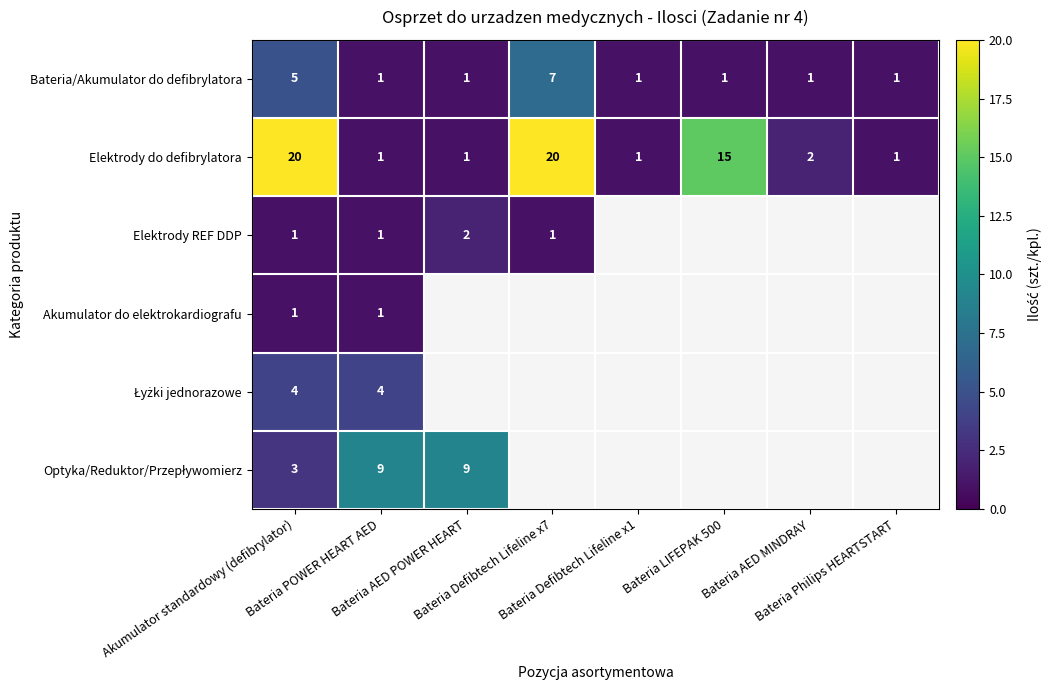

What is the difference between the maximum and minimum values in the Elektrody do defibrylatora series?

19